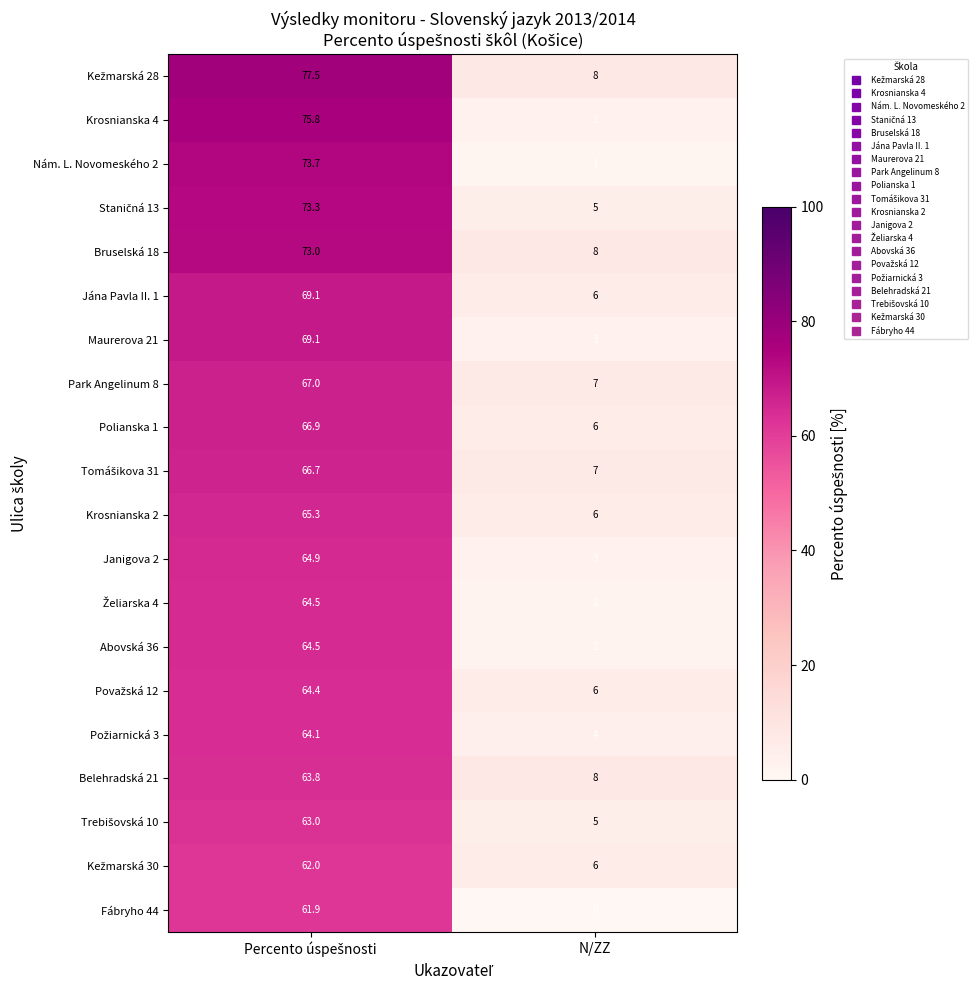

The Jána Pavla II. 1 series shows 6.0 at N/ZZ. True or false?

True